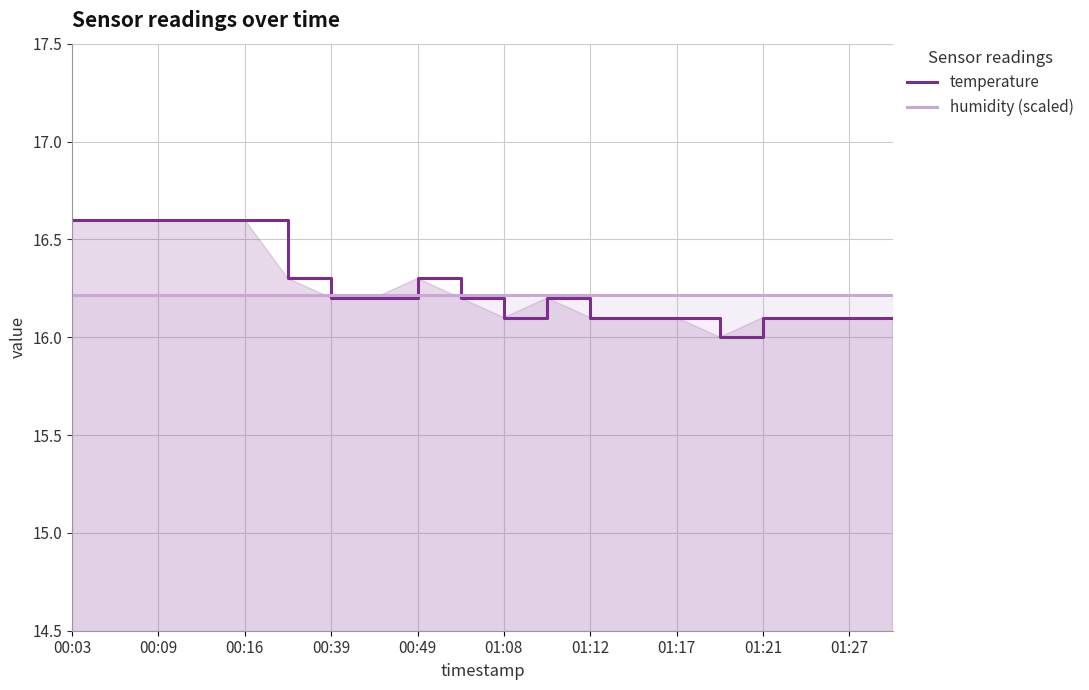

In temperature, how many points are higher than both neighbors (excluding endpoints)?

2